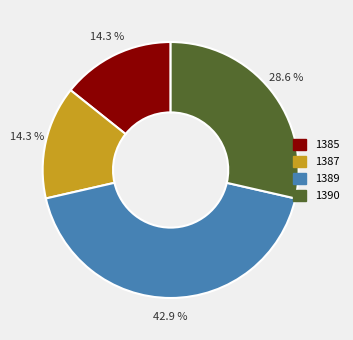

To the nearest percent, what is the combined percentage of 1389 and 1390?

71%